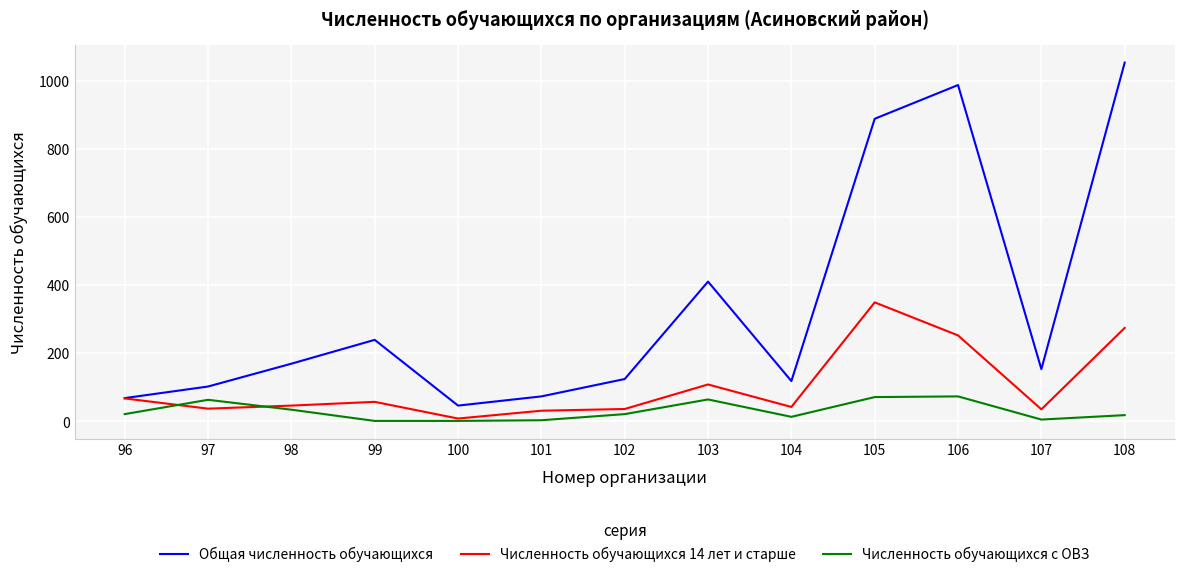

What is the highest value of the Численность обучающихся с ОВЗ series?

73